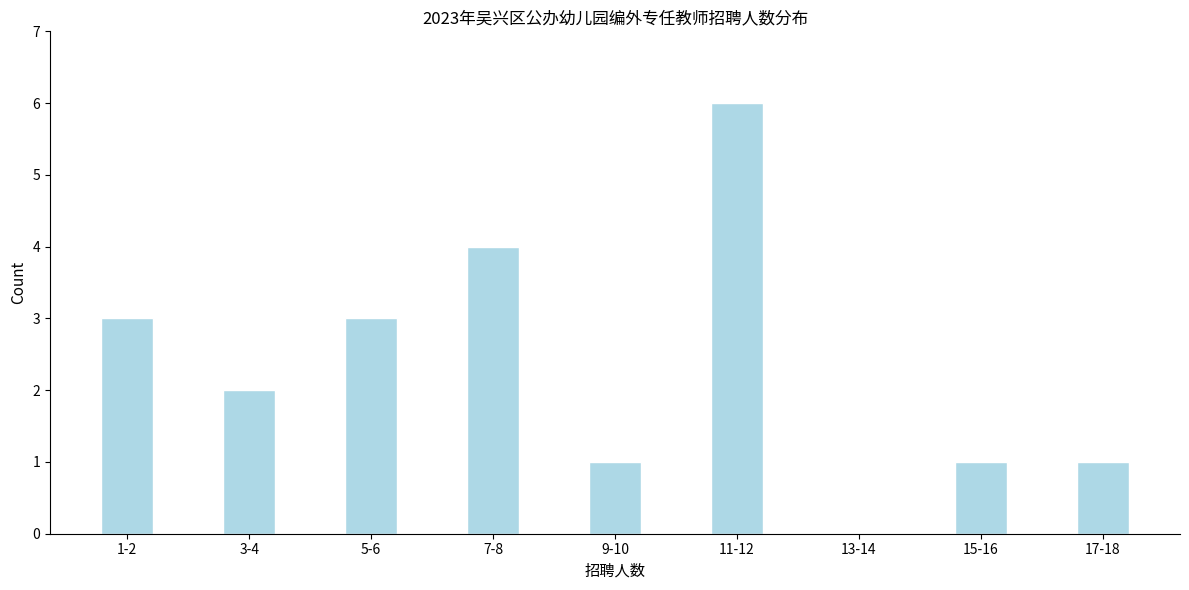

Reading right to left, extract all data points from this chart.

17-18=1	15-16=1	13-14=0	11-12=6	9-10=1	7-8=4	5-6=3	3-4=2	1-2=3